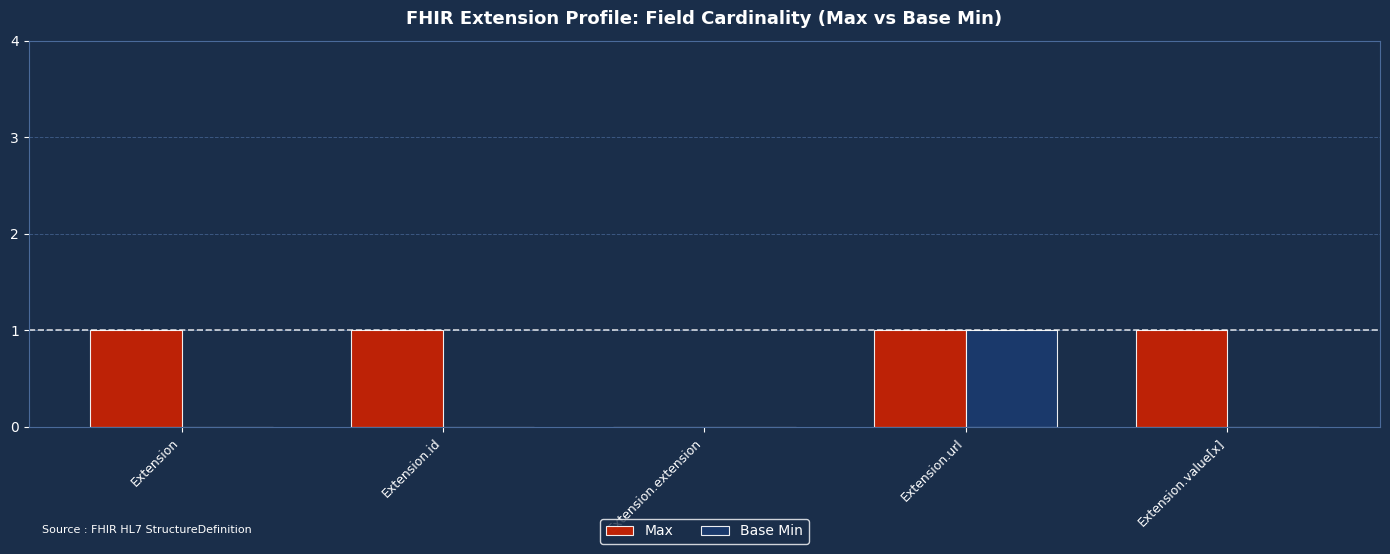

What is the sum of the Max values at Extension.url and Extension?

2